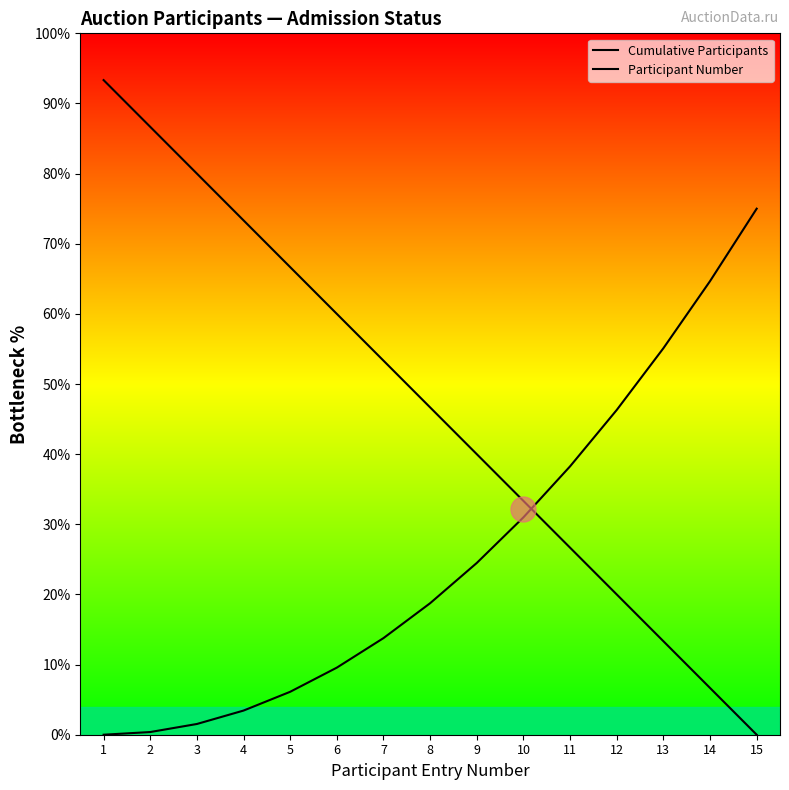

At which label does Cumulative Participants first exceed 46?

1